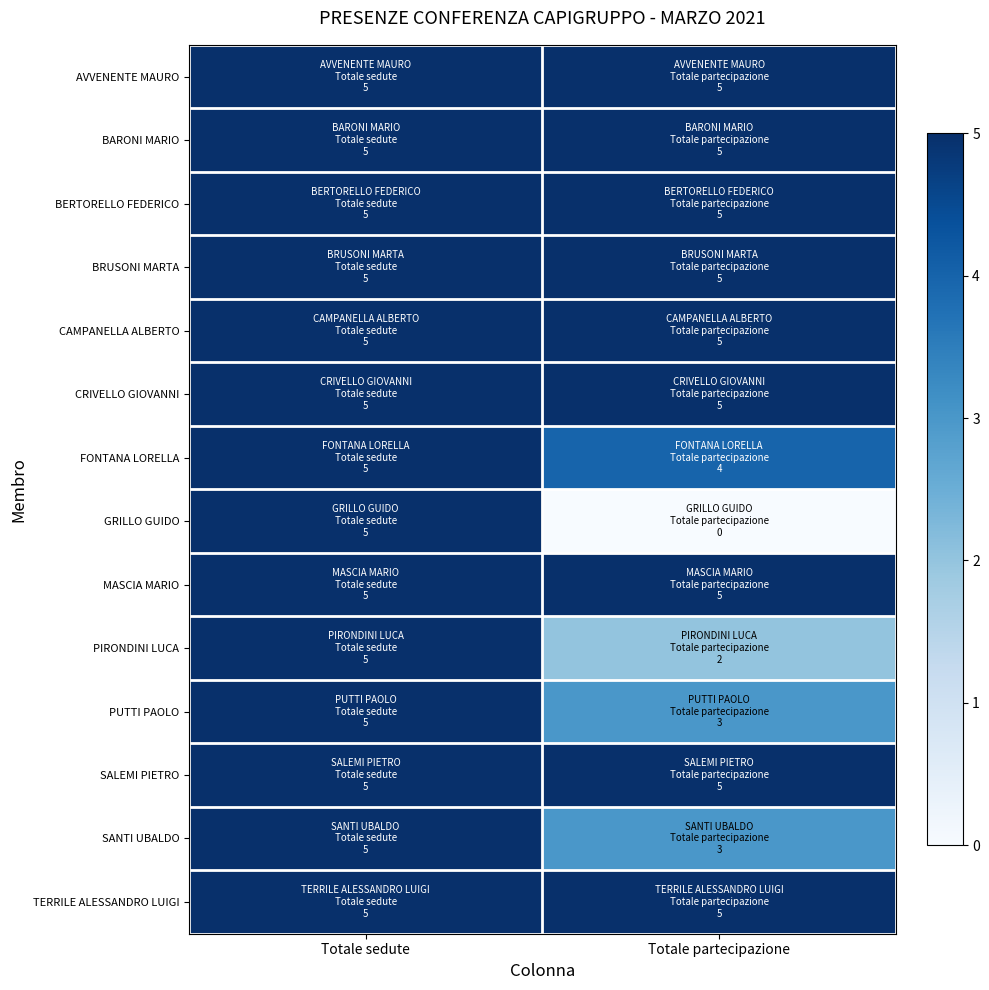

Between Totale sedute and Totale partecipazione, which series saw the biggest shift?

GRILLO GUIDO